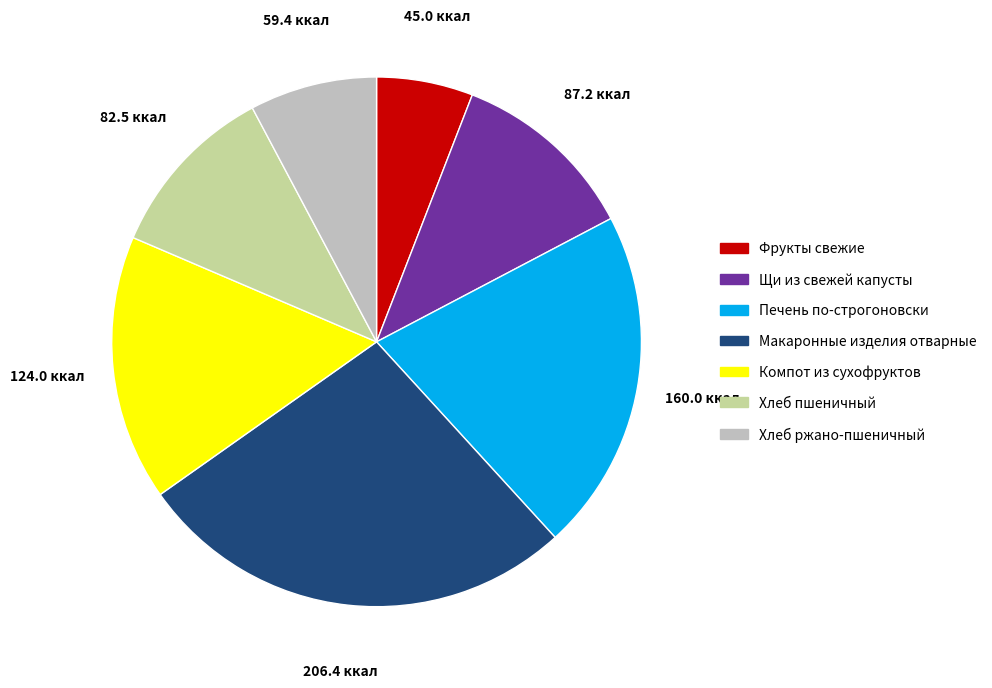

Does Фрукты свежие account for over 50% of the chart?

No